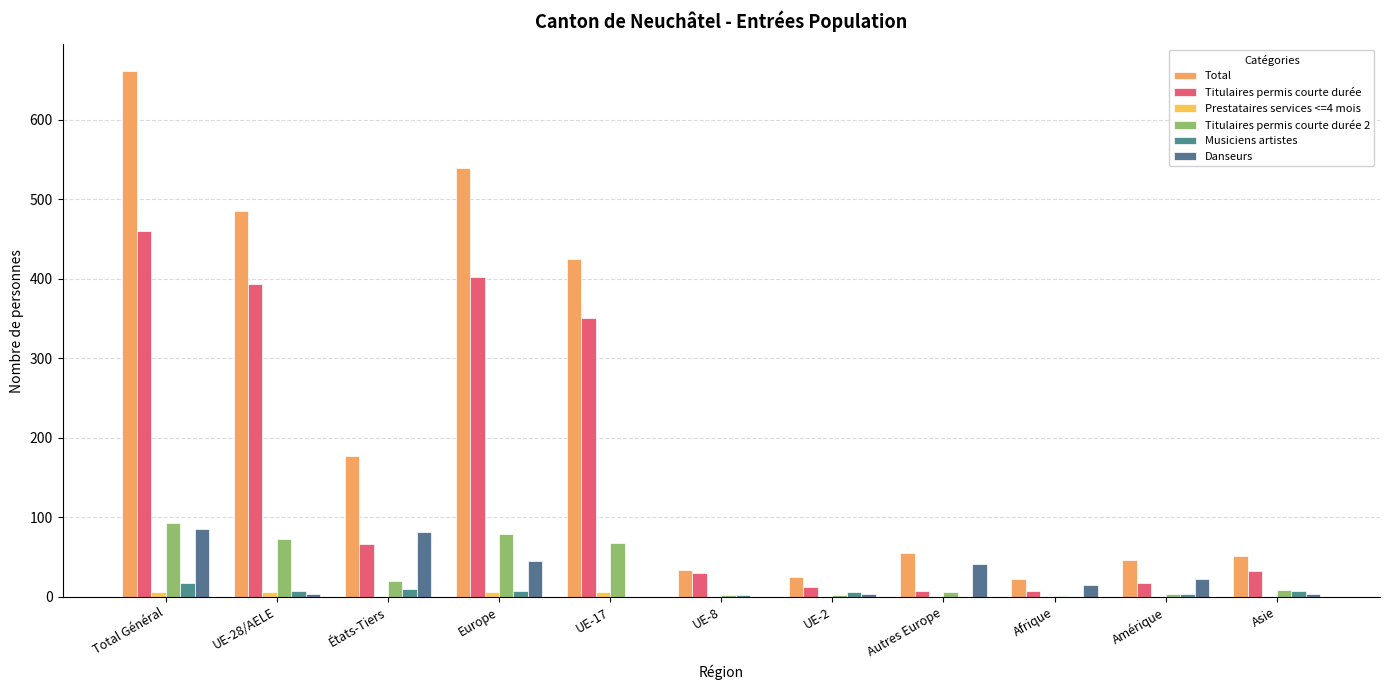

Count the number of categories in the chart.

11